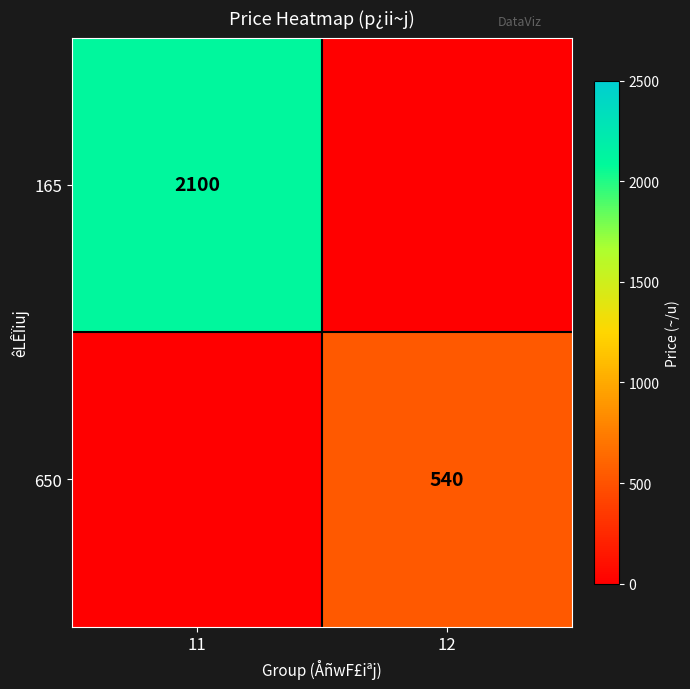

True or false: 165 has a value of 3460 at 11.

False